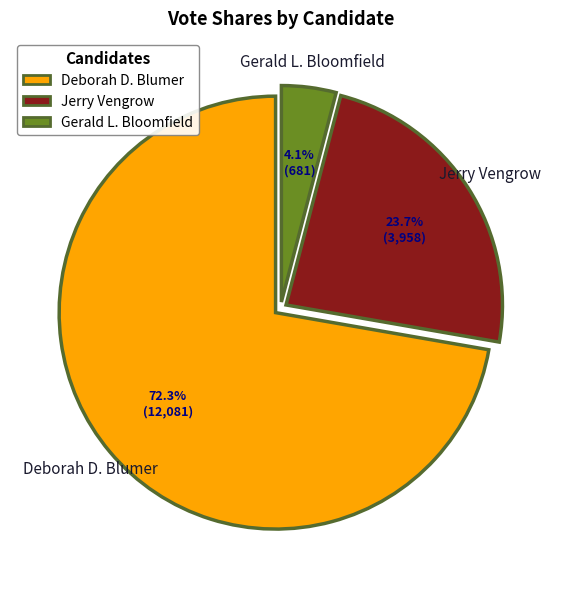

Does any single category account for the majority?

Yes